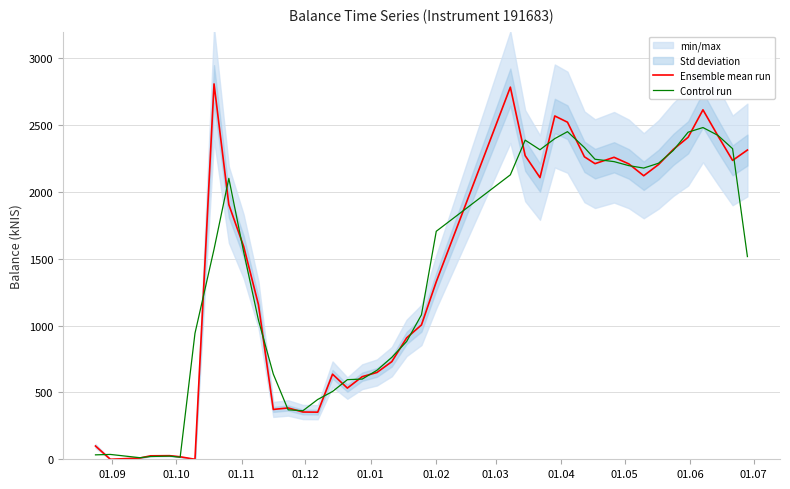

True or false: Ensemble mean run has more than 1 points higher than both neighbors.

True